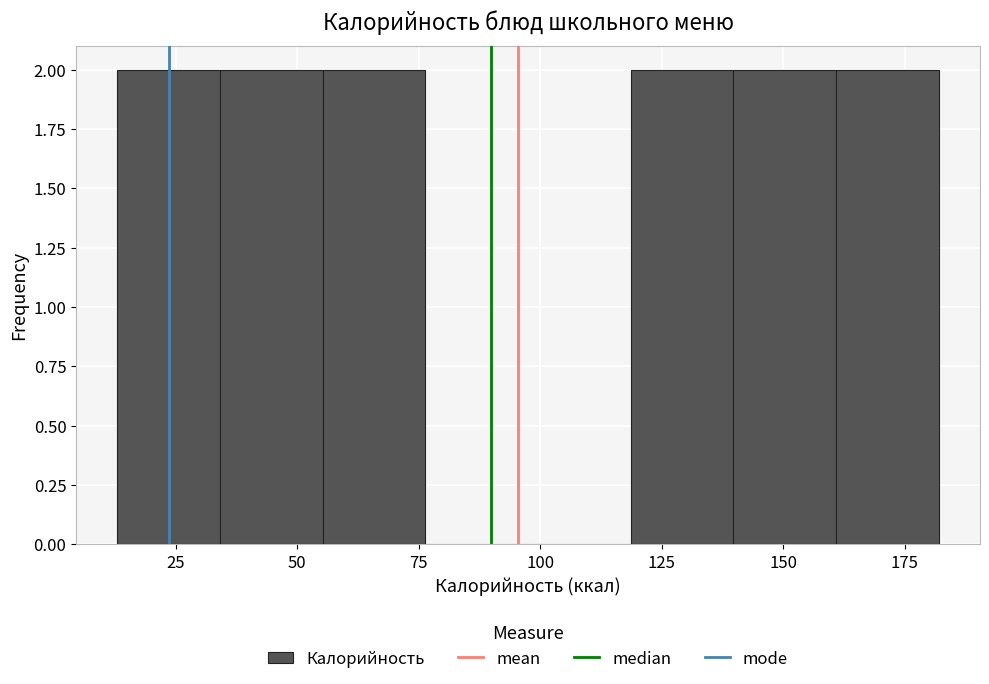

Reading left to right, list every bar in this chart as the range it spans on the x-axis followed by its height. Neither the bar edges nor the heights are printed on the chart, so give them approximately, as read against the axes.

15 to 35: 2
35 to 55: 2
55 to 75: 2
75 to 100: 0
100 to 120: 0
120 to 140: 2
140 to 160: 2
160 to 180: 2